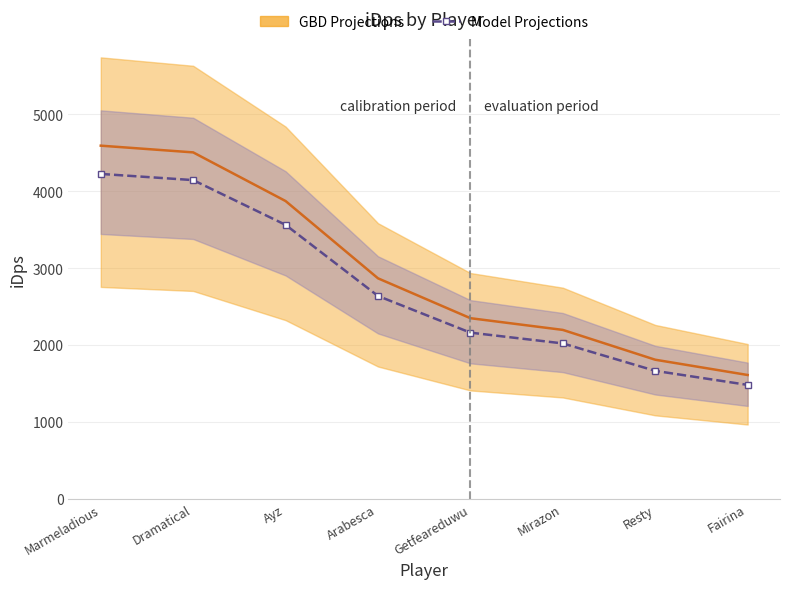

What position from the left is Fairina?

8